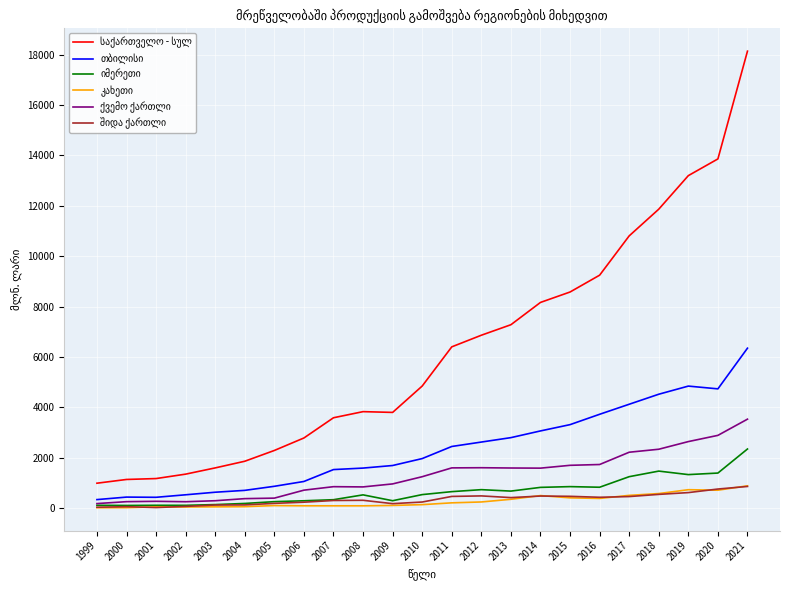

Which category has the highest value across all series?

2021